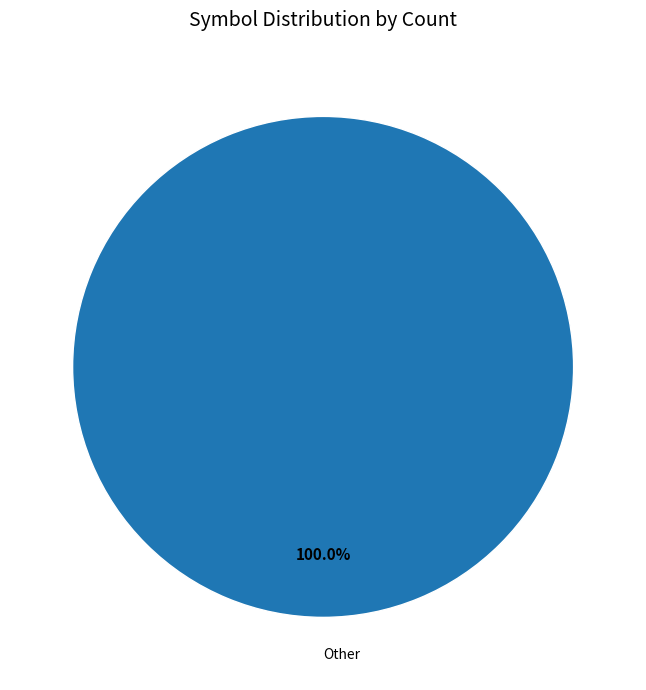

Is there a majority slice in this chart?

Yes